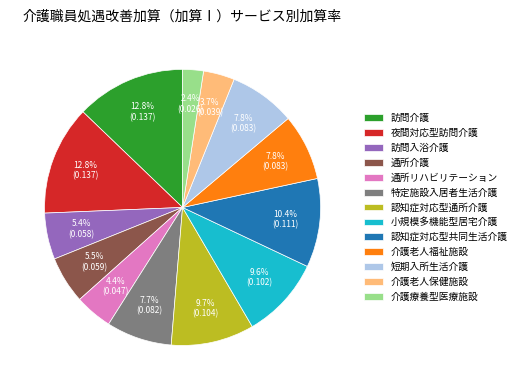

True or false: 介護老人保健施設 accounts for 4% of the total.

True